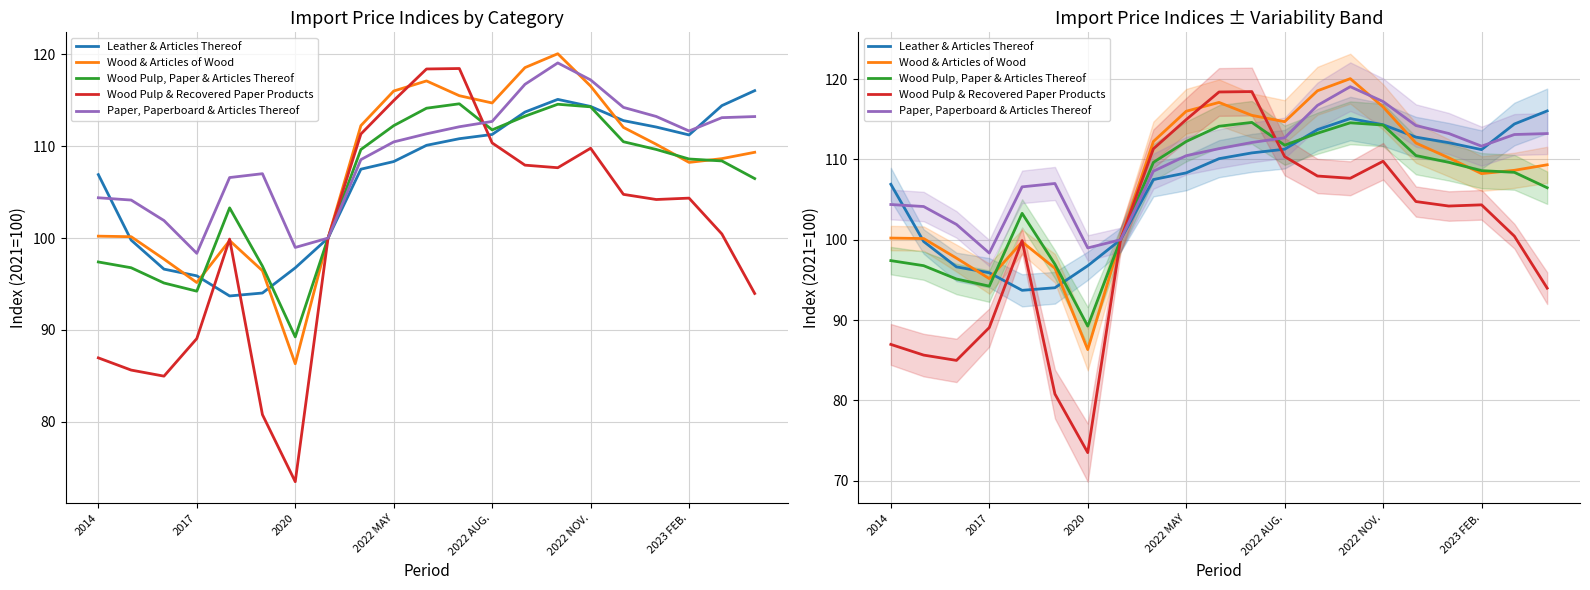

How many distinct data groups are displayed?

5